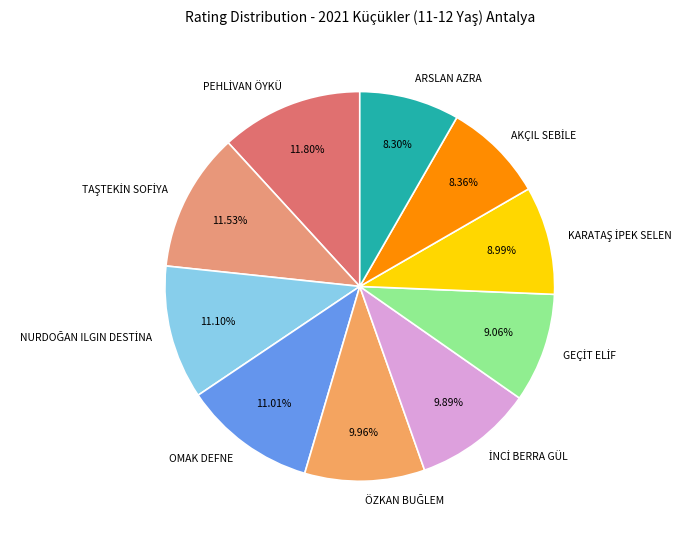

Does any single category account for the majority?

No